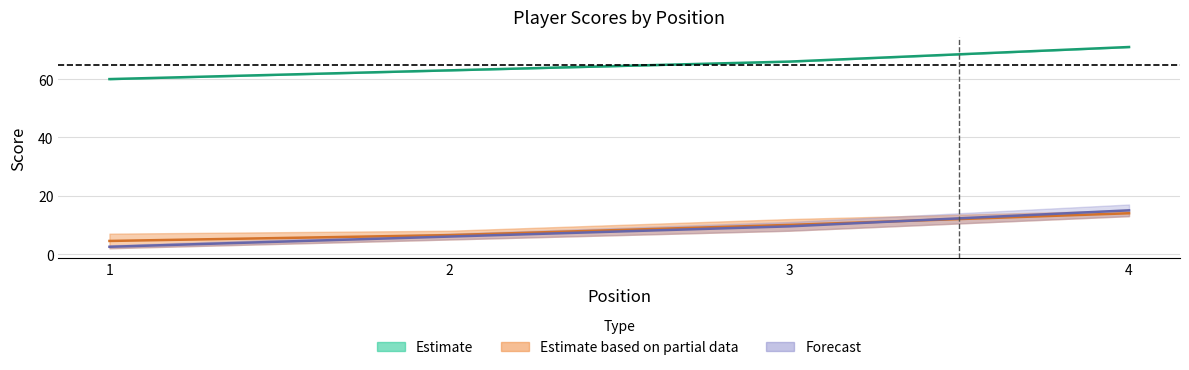

How many distinct data groups are displayed?

3